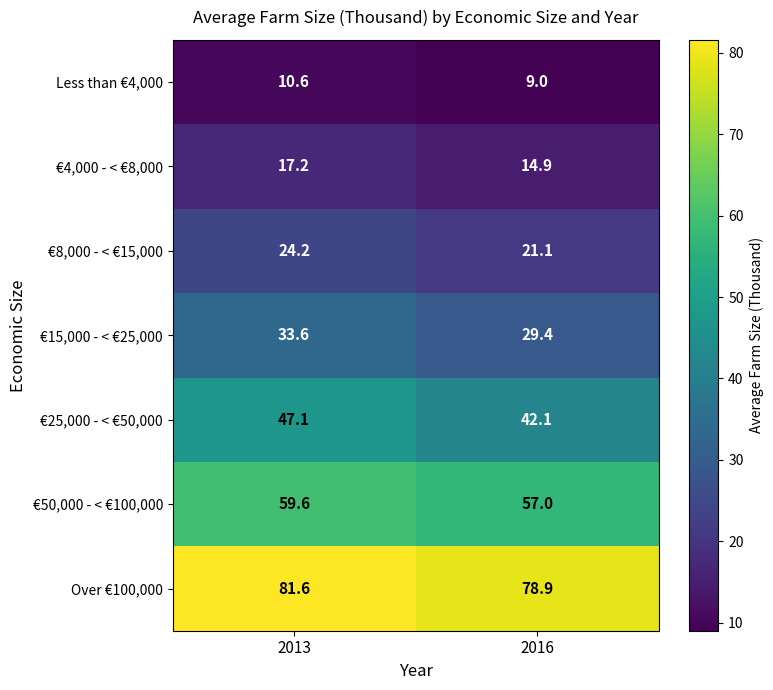

What is the approximate value of Less than €4,000 at 2013?

10.6